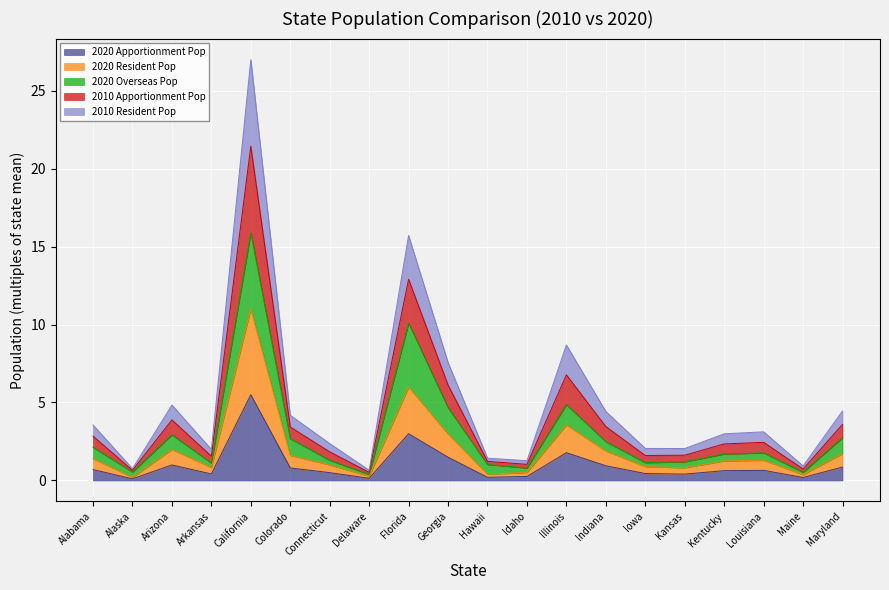

At which category does the chart reach its minimum across all series?

Alaska